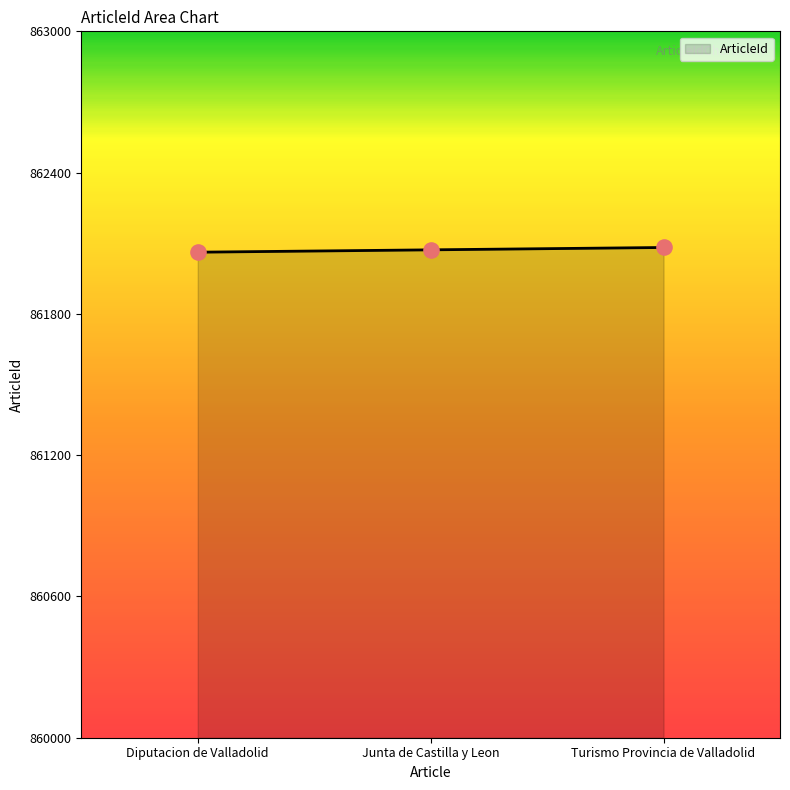

Approximately how many times larger is the value at Diputacion de Valladolid compared to Junta de Castilla y Leon?

1.0